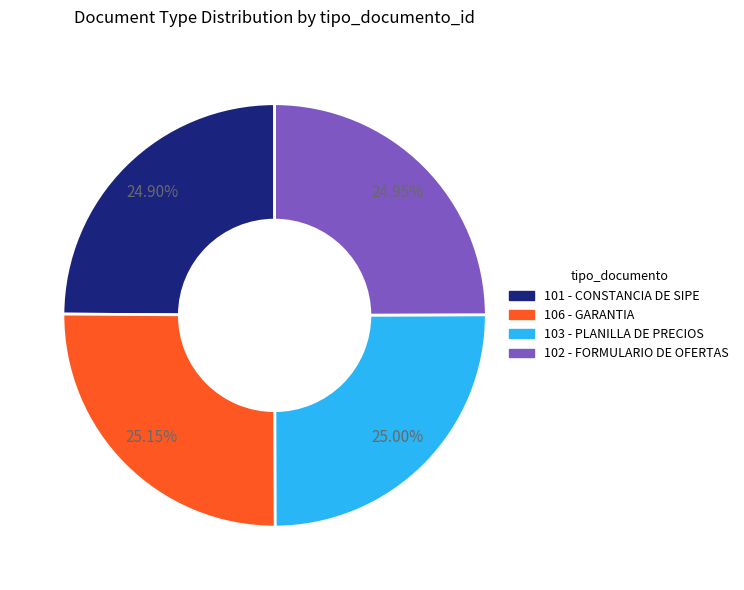

Does any single category account for the majority?

No